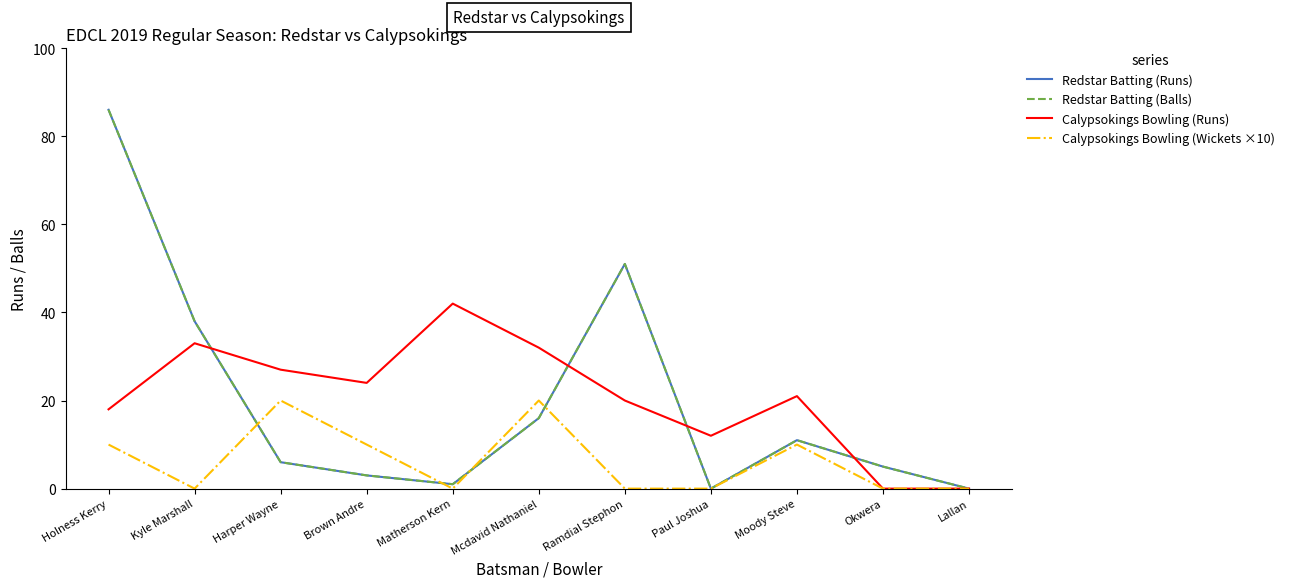

True or false: Calypsokings Bowling (Wickets ×10) and Calypsokings Bowling (Runs) cross at least once.

False